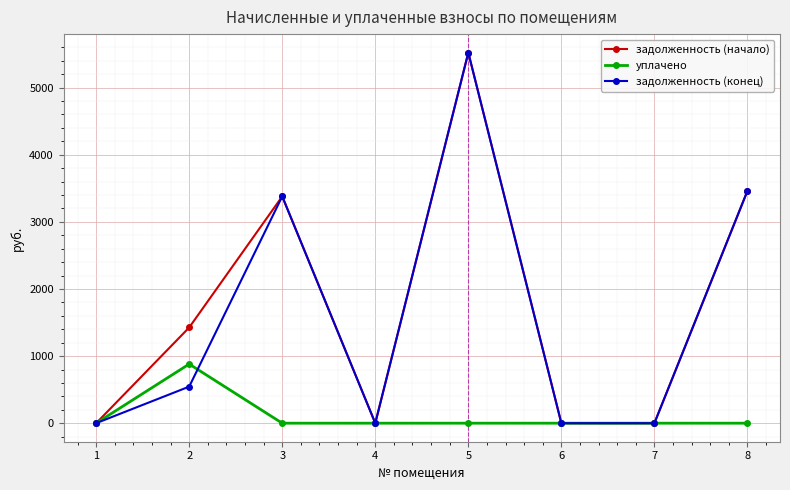

What are all the series names shown in the legend?

задолженность (начало), уплачено, задолженность (конец)